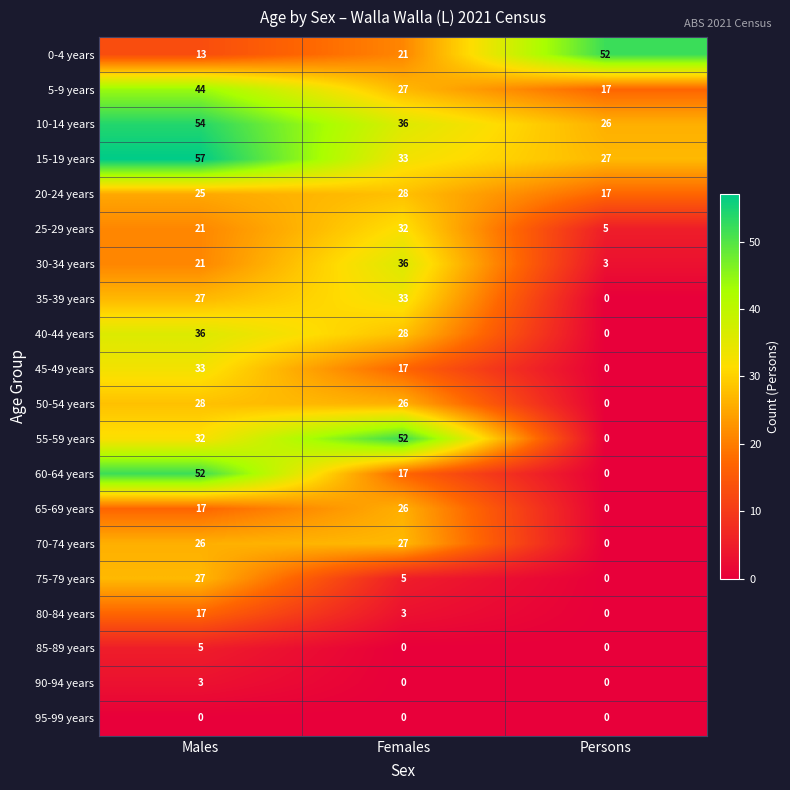

At which label does 80-84 years reach its minimum?

Persons